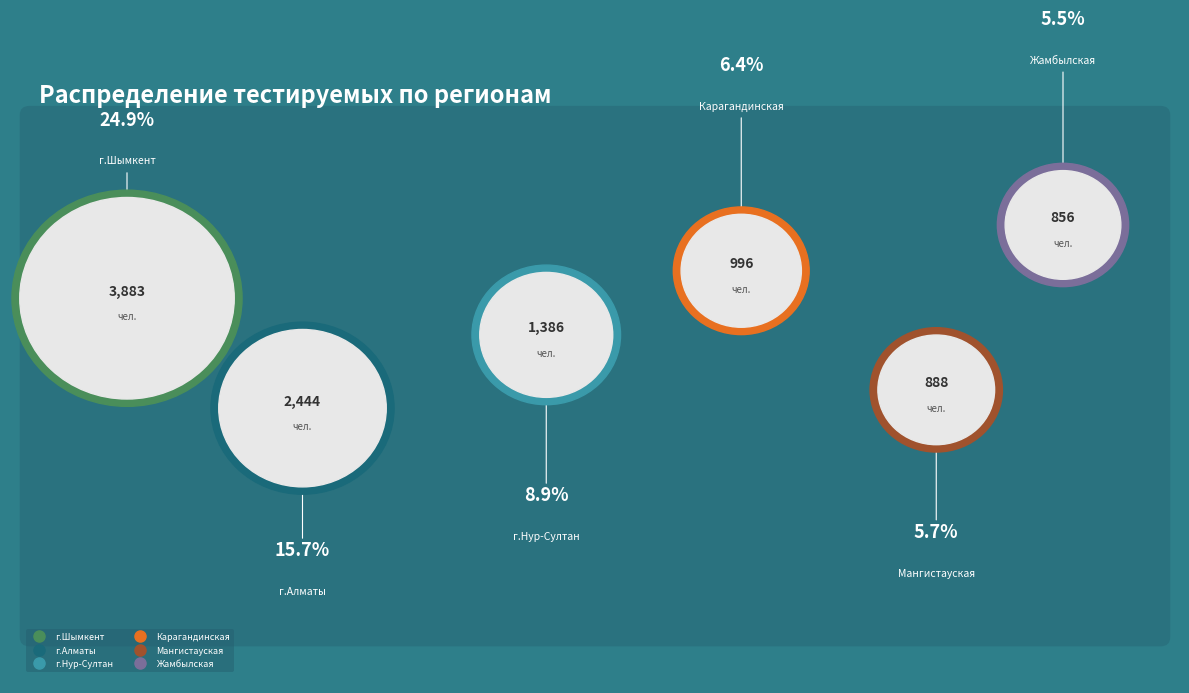

True or false: г.Алматы accounts for 4% of the total.

False